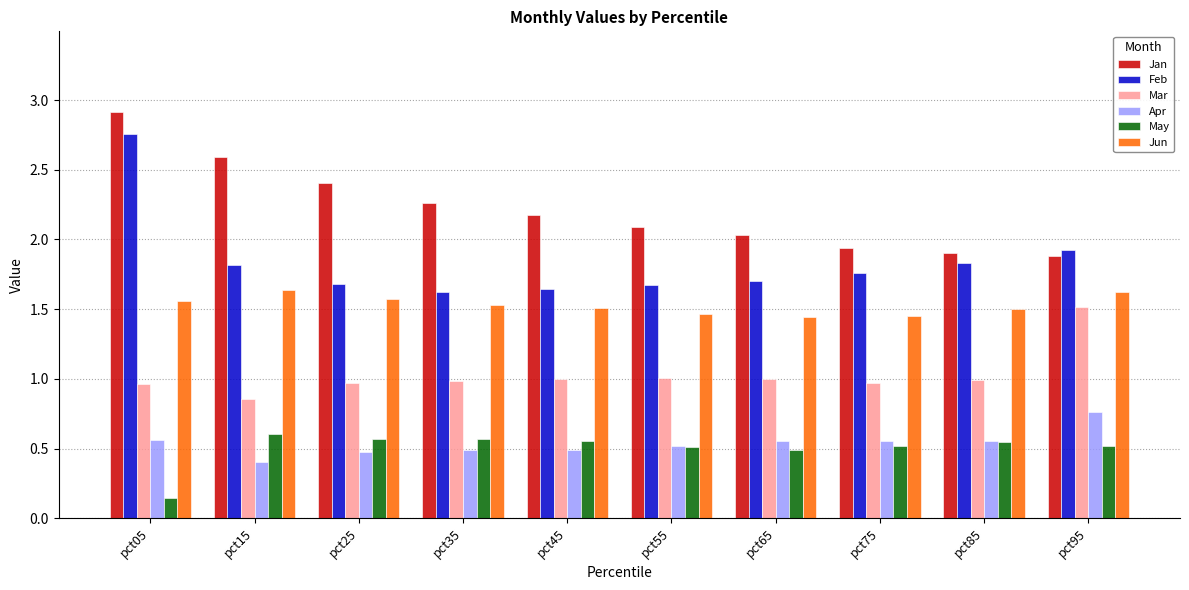

How many bars are there in each group?

6